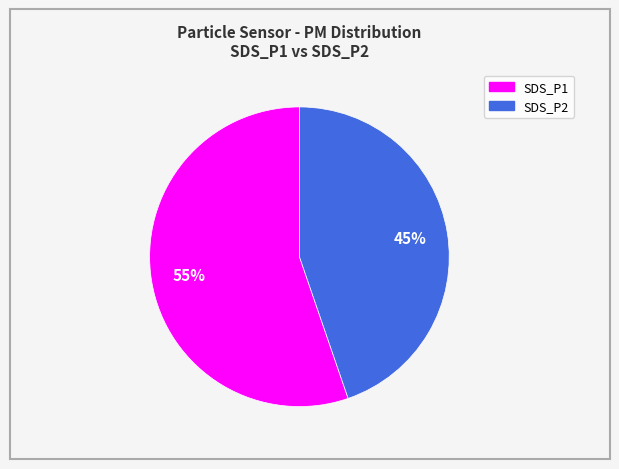

What is the ratio of the value at SDS_P2 to the value at SDS_P1?

0.8